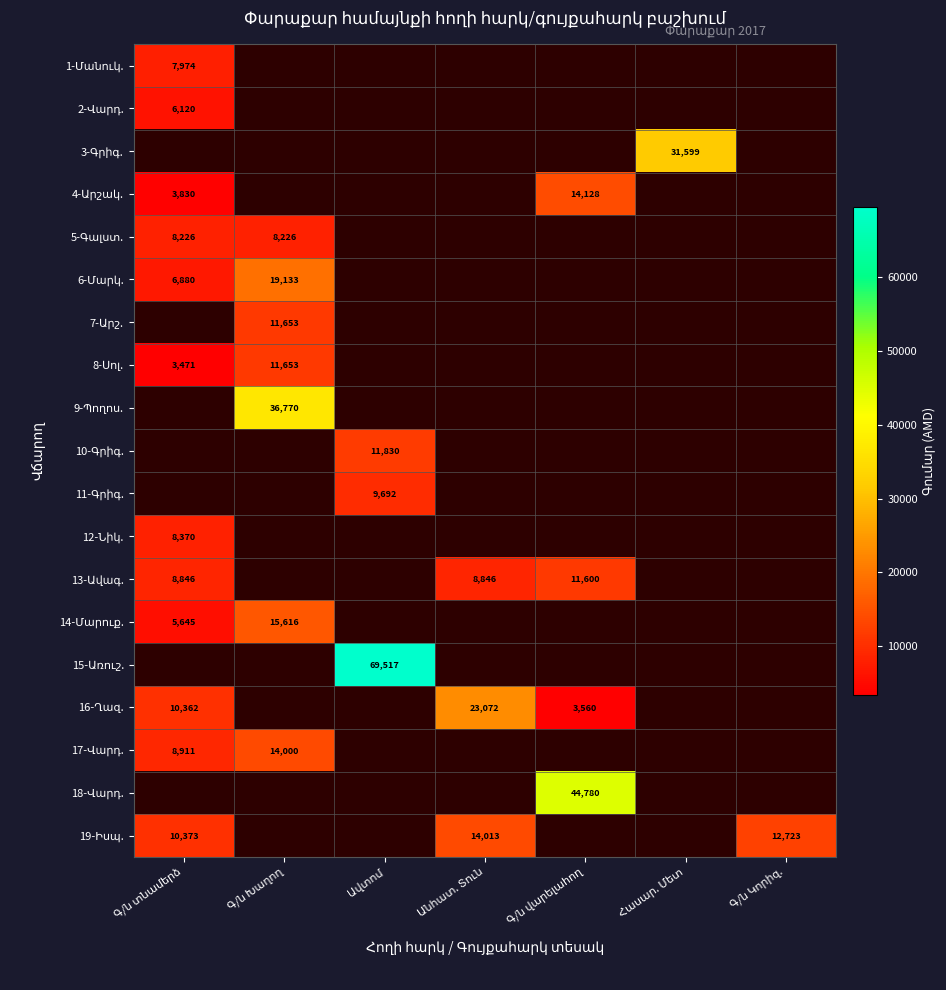

Where is 12-Նիկ. nearest to the value 8370?

Գ/ն տնամերձ